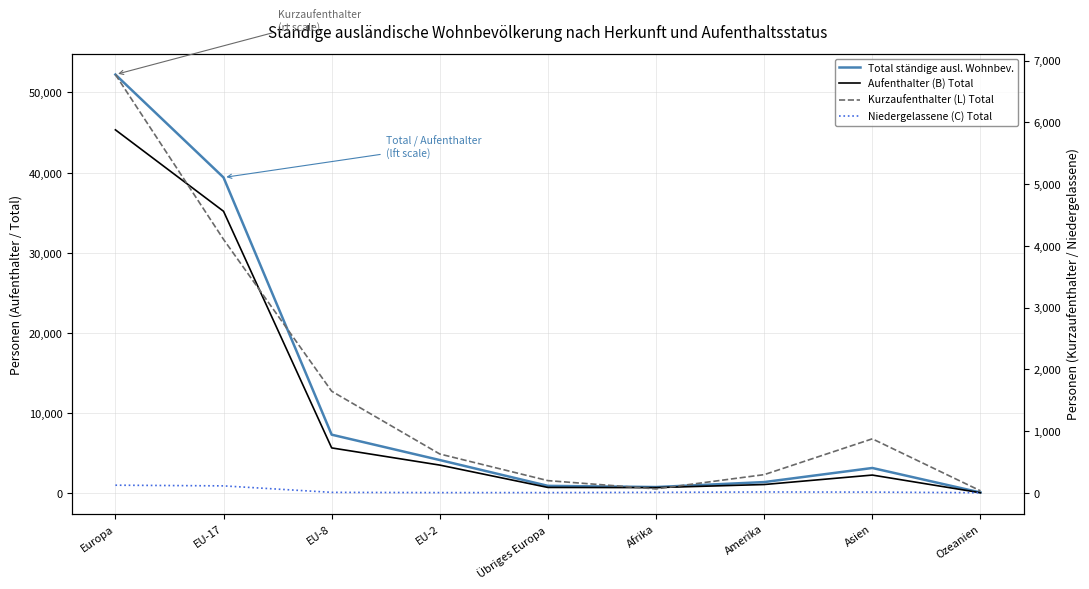

Is it true that Kurzaufenthalter (L) Total equals 85 at Amerika?

False